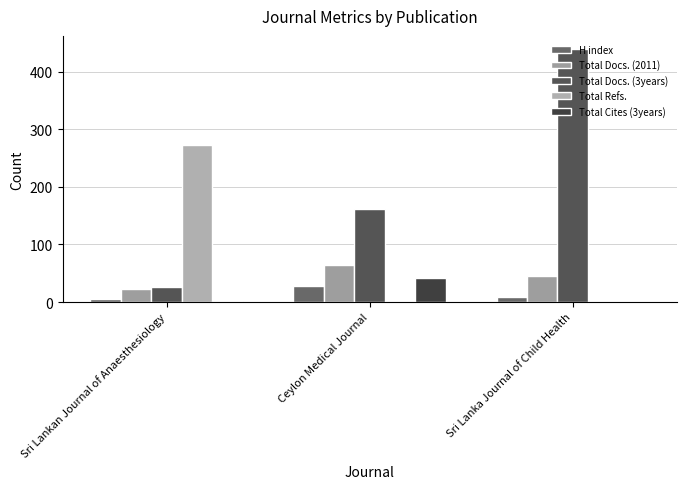

What is the label of the 2nd bar from the right?

Ceylon Medical Journal